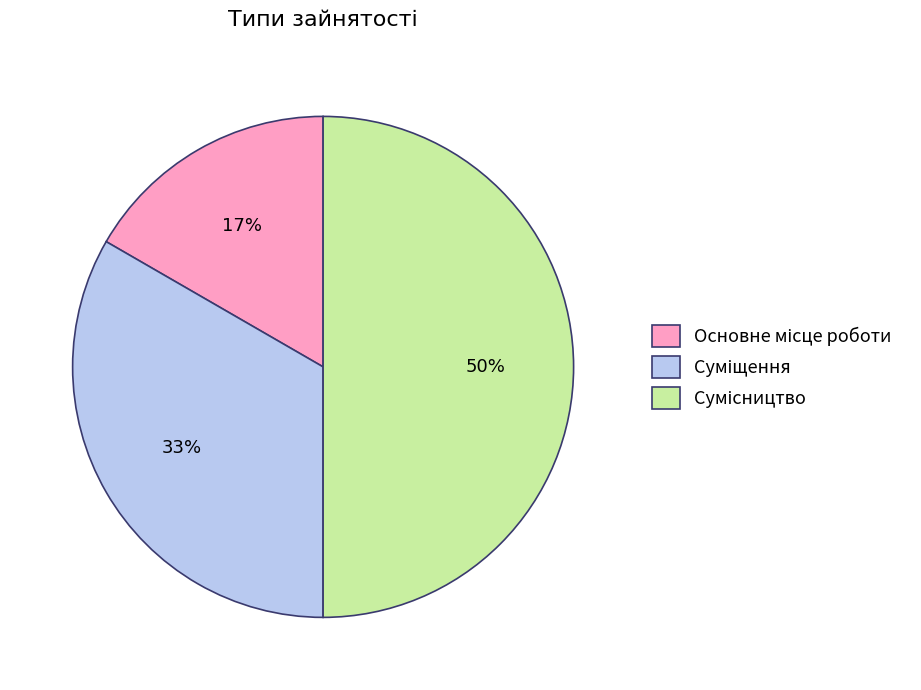

To the nearest percent, what is the difference between the largest and smallest slice percentages?

33%